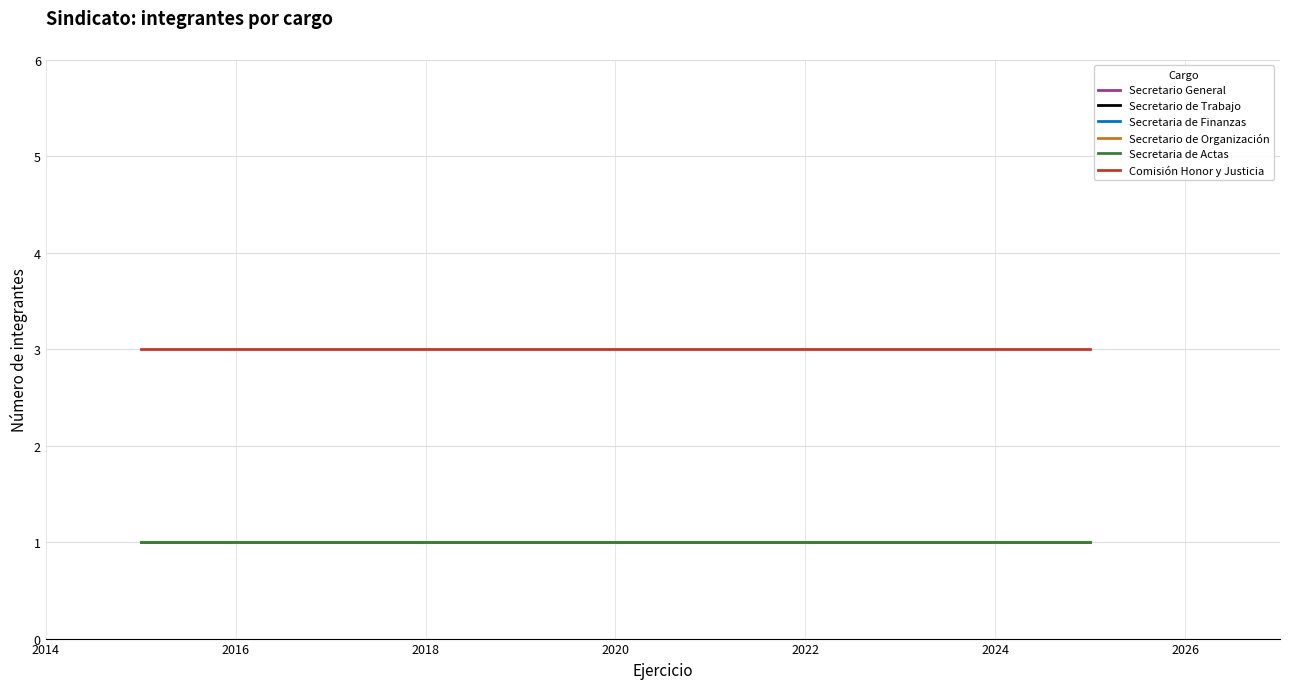

Reading right to left, what are all the values shown in this chart?

Secretario General: 1	1	1	1	1	1	1	1	1	1
Secretario de Trabajo: 1	1	1	1	1	1	1	1	1	1
Secretaria de Finanzas: 1	1	1	1	1	1	1	1	1	1
Secretario de Organización: 1	1	1	1	1	1	1	1	1	1
Secretaria de Actas: 1	1	1	1	1	1	1	1	1	1
Comisión Honor y Justicia: 3	3	3	3	3	3	3	3	3	3